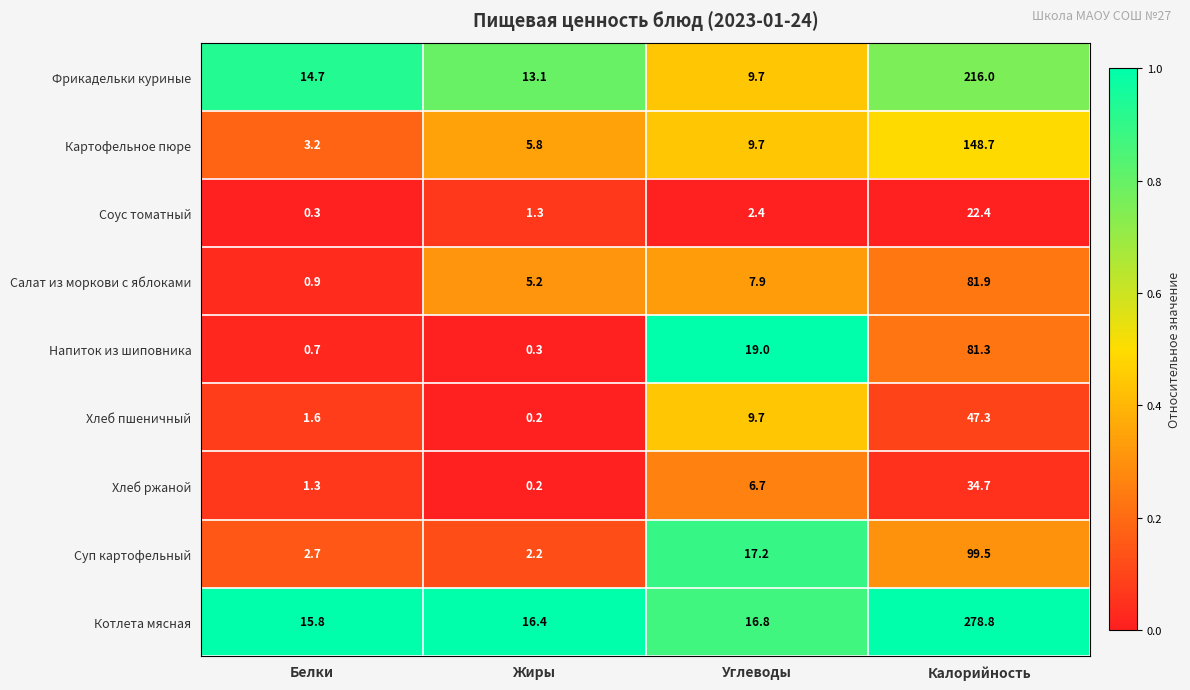

Is it true that Напиток из шиповника equals 0.7 at Белки?

True